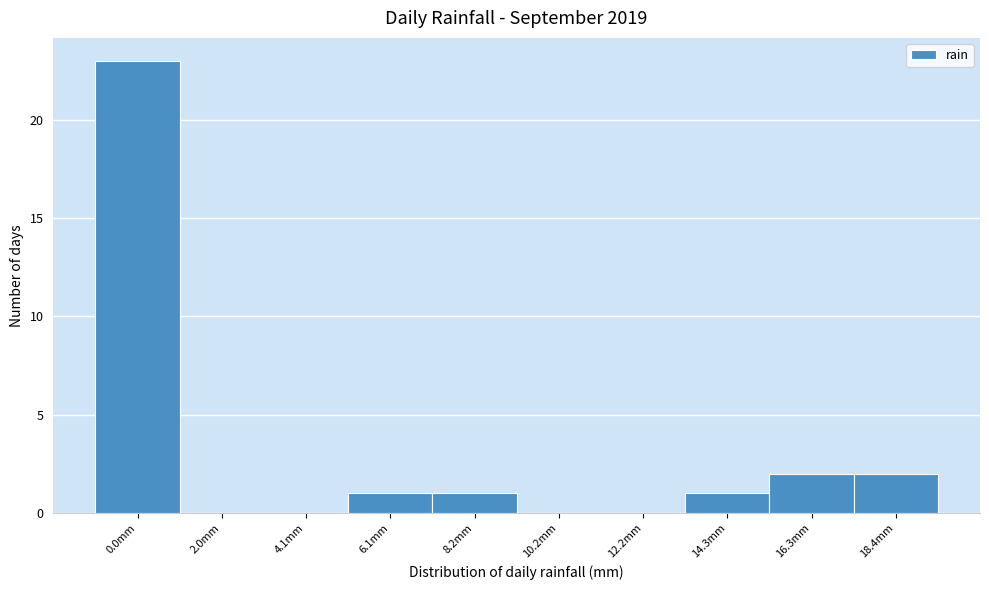

Reading left to right, what are all the values shown in this chart?

0.0mm=23	2.0mm=0	4.1mm=0	6.1mm=1	8.2mm=1	10.2mm=0	12.2mm=0	14.3mm=1	16.3mm=2	18.4mm=2